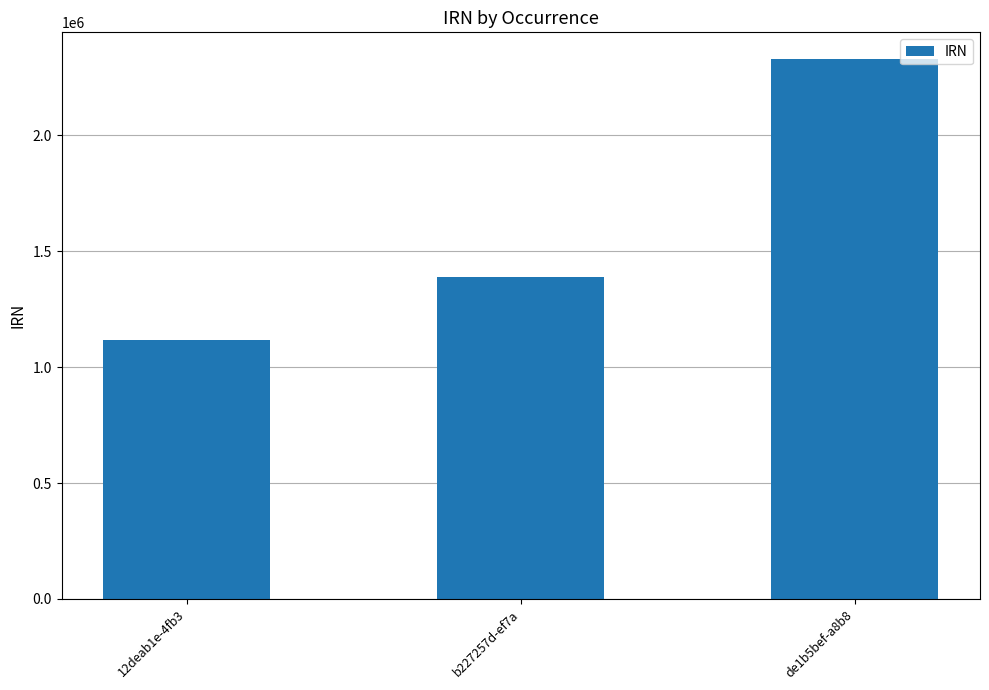

Are the bars horizontal?

No